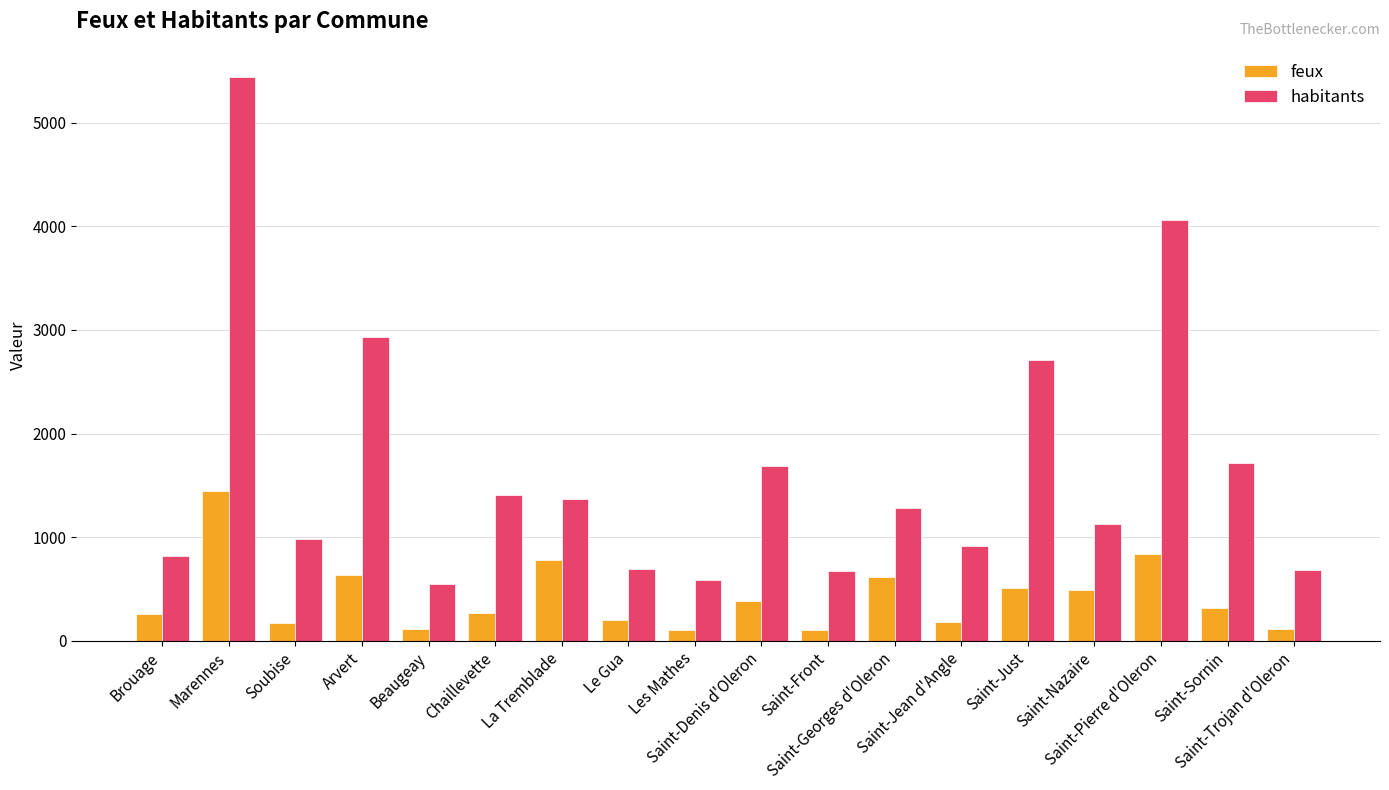

How many values in the habitants series are below 1280?

9